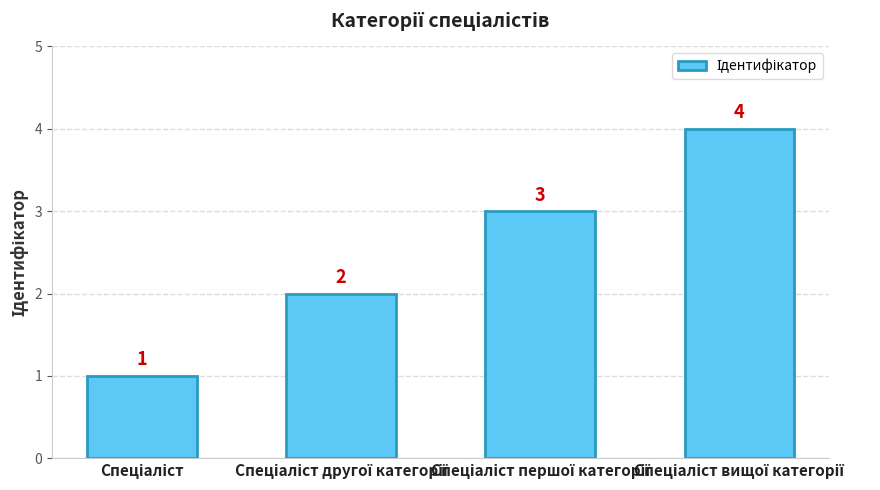

How many bars are there in total?

4